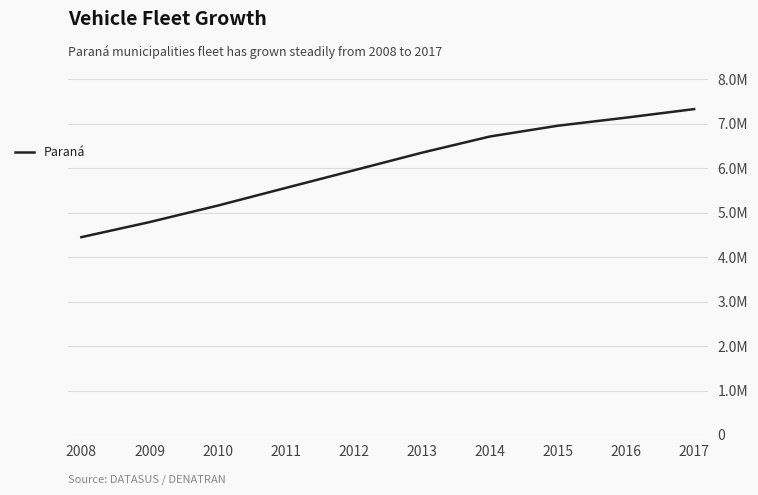

Which category has the highest value across all series?

2017